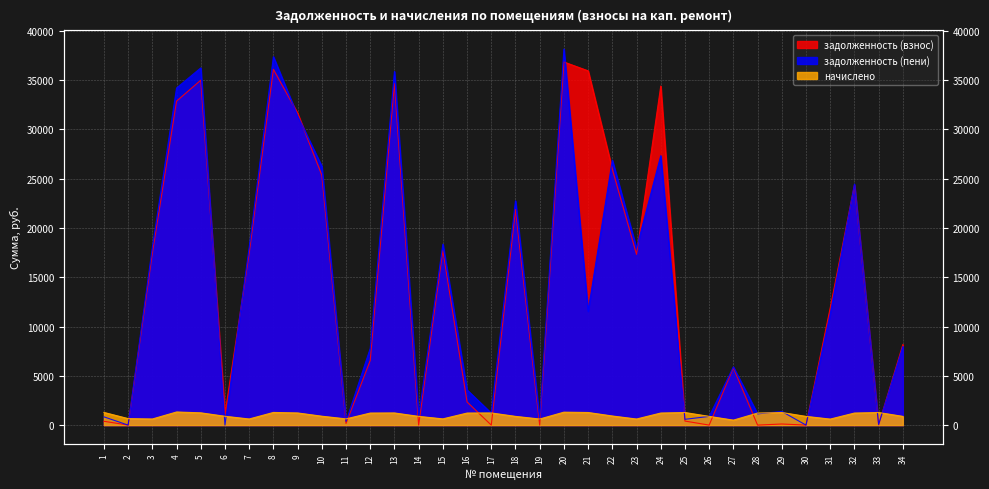

Between 23 and 31, which is larger?

23